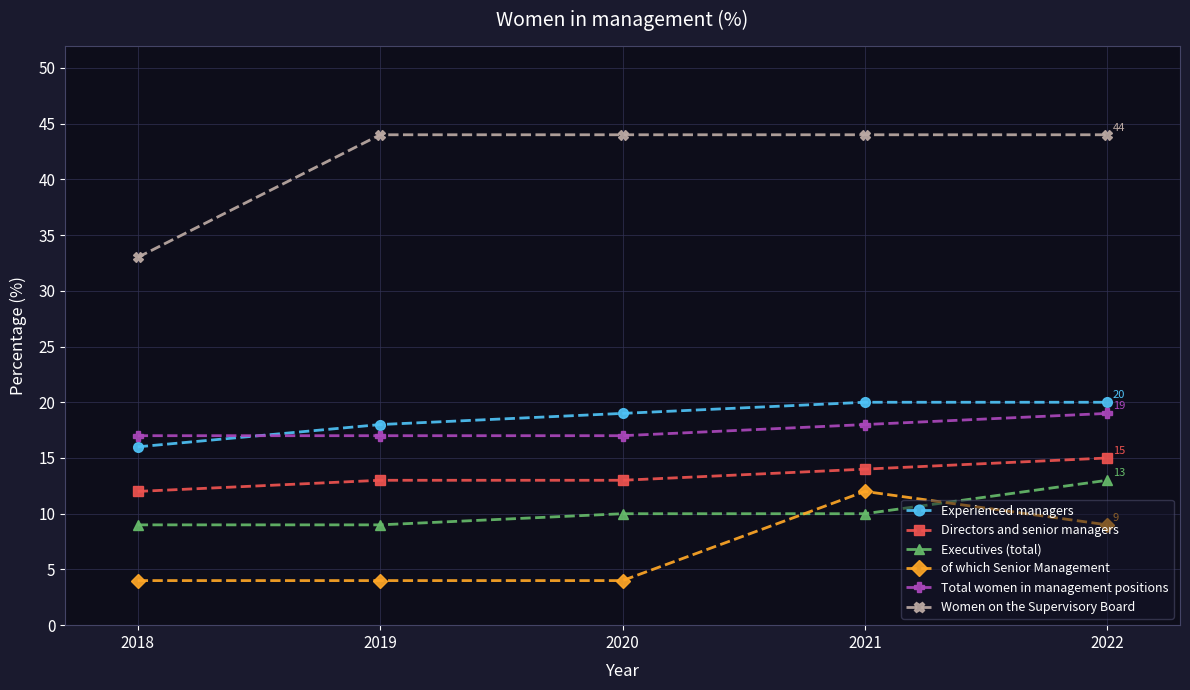

How many series are shown in this chart?

6